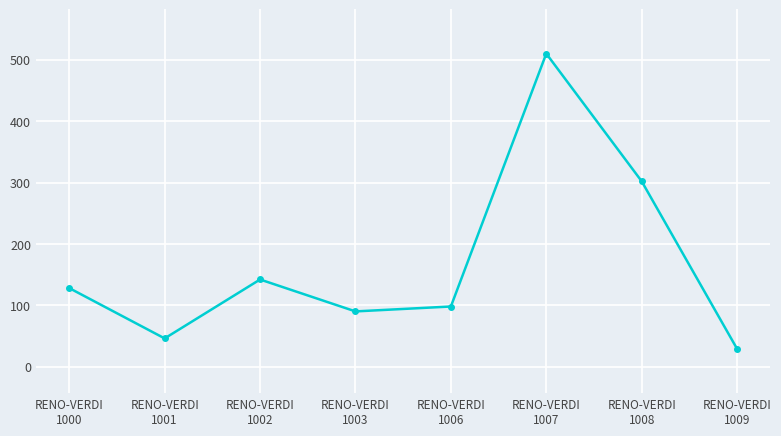

What is the minimum value shown in the chart?

29